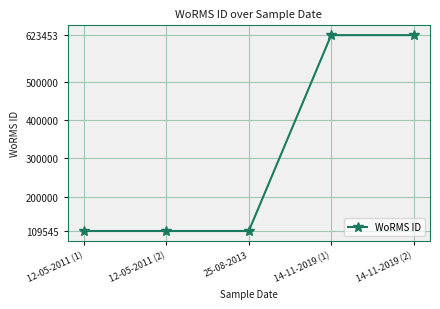

True or false: there are more than 2 points higher than both neighbors.

False